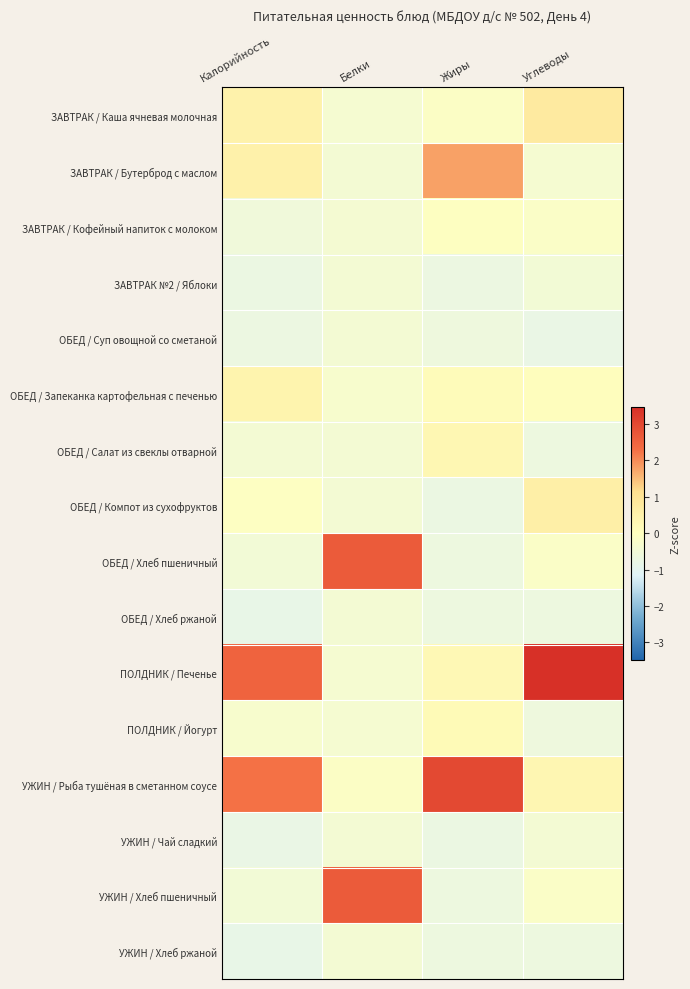

Reading right to left, list all the values displayed in this chart.

ЗАВТРАК / Каша ячневая молочная: Углеводы=0.7	Жиры=-0.1	Белки=-0.4	Калорийность=0.5
ЗАВТРАК / Бутерброд с маслом: Углеводы=-0.4	Жиры=1.8	Белки=-0.4	Калорийность=0.5
ЗАВТРАК / Кофейный напиток с молоком: Углеводы=-0.2	Жиры=-0.1	Белки=-0.4	Калорийность=-0.6
ЗАВТРАК №2 / Яблоки: Углеводы=-0.4	Жиры=-0.7	Белки=-0.4	Калорийность=-0.7
ОБЕД / Суп овощной со сметаной: Углеводы=-0.8	Жиры=-0.6	Белки=-0.4	Калорийность=-0.7
ОБЕД / Запеканка картофельная с печенью: Углеводы=0.0	Жиры=0.1	Белки=-0.3	Калорийность=0.4
ОБЕД / Салат из свеклы отварной: Углеводы=-0.7	Жиры=0.3	Белки=-0.4	Калорийность=-0.4
ОБЕД / Компот из сухофруктов: Углеводы=0.6	Жиры=-0.7	Белки=-0.4	Калорийность=-0.1
ОБЕД / Хлеб пшеничный: Углеводы=-0.2	Жиры=-0.7	Белки=2.6	Калорийность=-0.5
ОБЕД / Хлеб ржаной: Углеводы=-0.7	Жиры=-0.7	Белки=-0.4	Калорийность=-0.8
ПОЛДНИК / Печенье: Углеводы=3.5	Жиры=0.2	Белки=-0.4	Калорийность=2.5
ПОЛДНИК / Йогурт: Углеводы=-0.6	Жиры=0.2	Белки=-0.4	Калорийность=-0.3
УЖИН / Рыба тушёная в сметанном соусе: Углеводы=0.3	Жиры=3.0	Белки=-0.1	Калорийность=2.3
УЖИН / Чай сладкий: Углеводы=-0.4	Жиры=-0.7	Белки=-0.4	Калорийность=-0.8
УЖИН / Хлеб пшеничный: Углеводы=-0.2	Жиры=-0.7	Белки=2.6	Калорийность=-0.5
УЖИН / Хлеб ржаной: Углеводы=-0.7	Жиры=-0.7	Белки=-0.4	Калорийность=-0.8